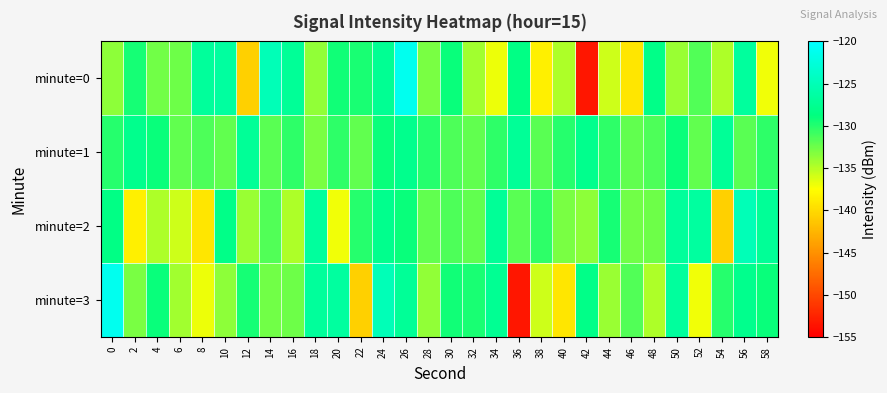

Between 36 and 52, which series saw the biggest shift?

minute=3